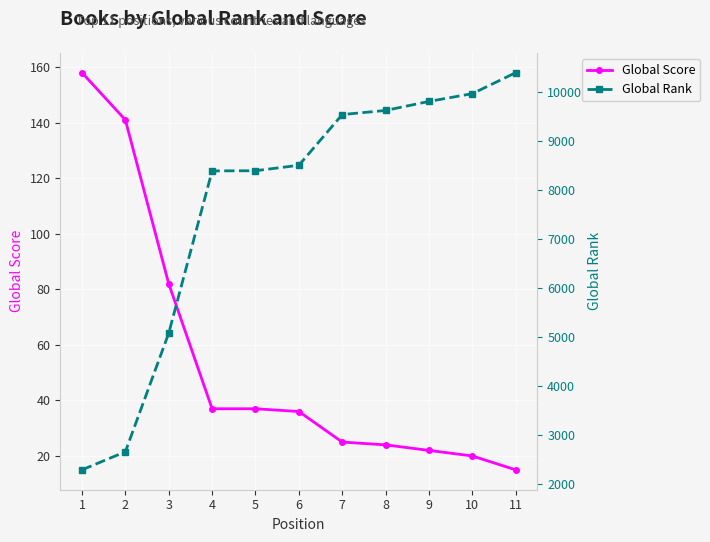

True or false: Global Score and Global Rank intersect in this chart.

False